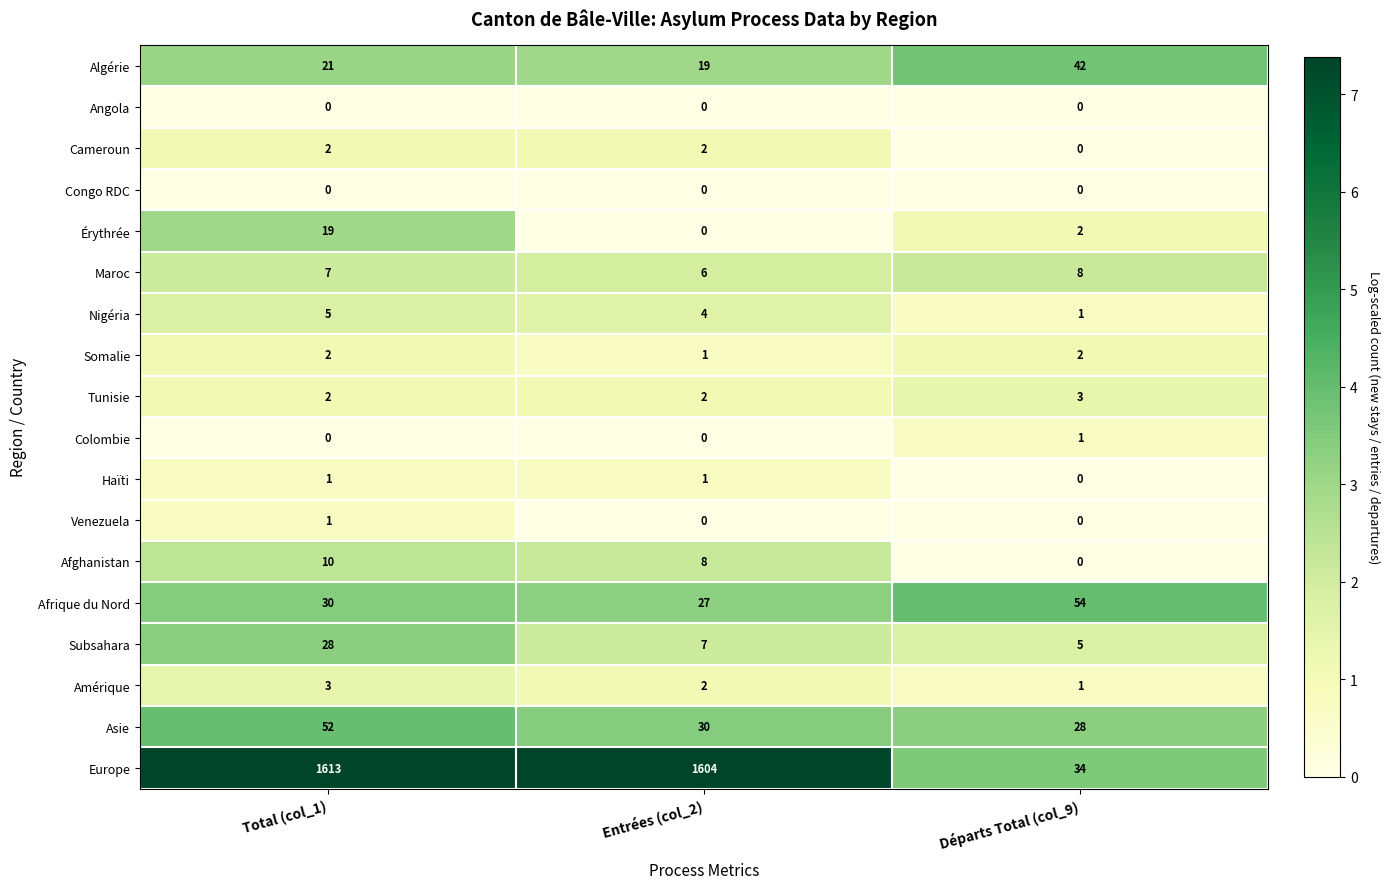

How many values in the Maroc series are below 7?

1